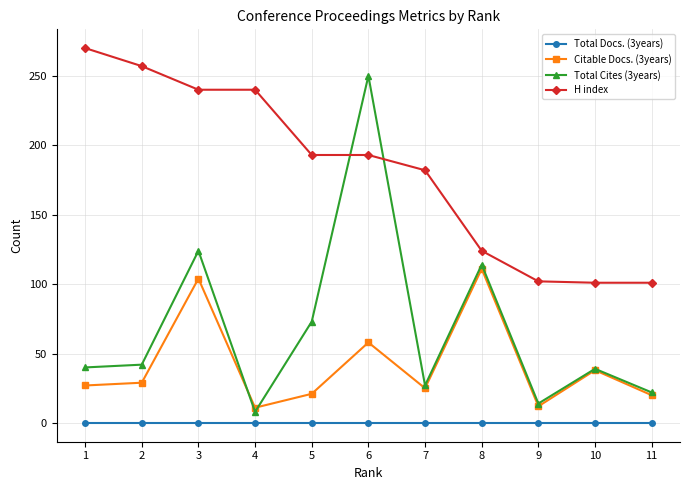

What is the total value across all series at 1?

337